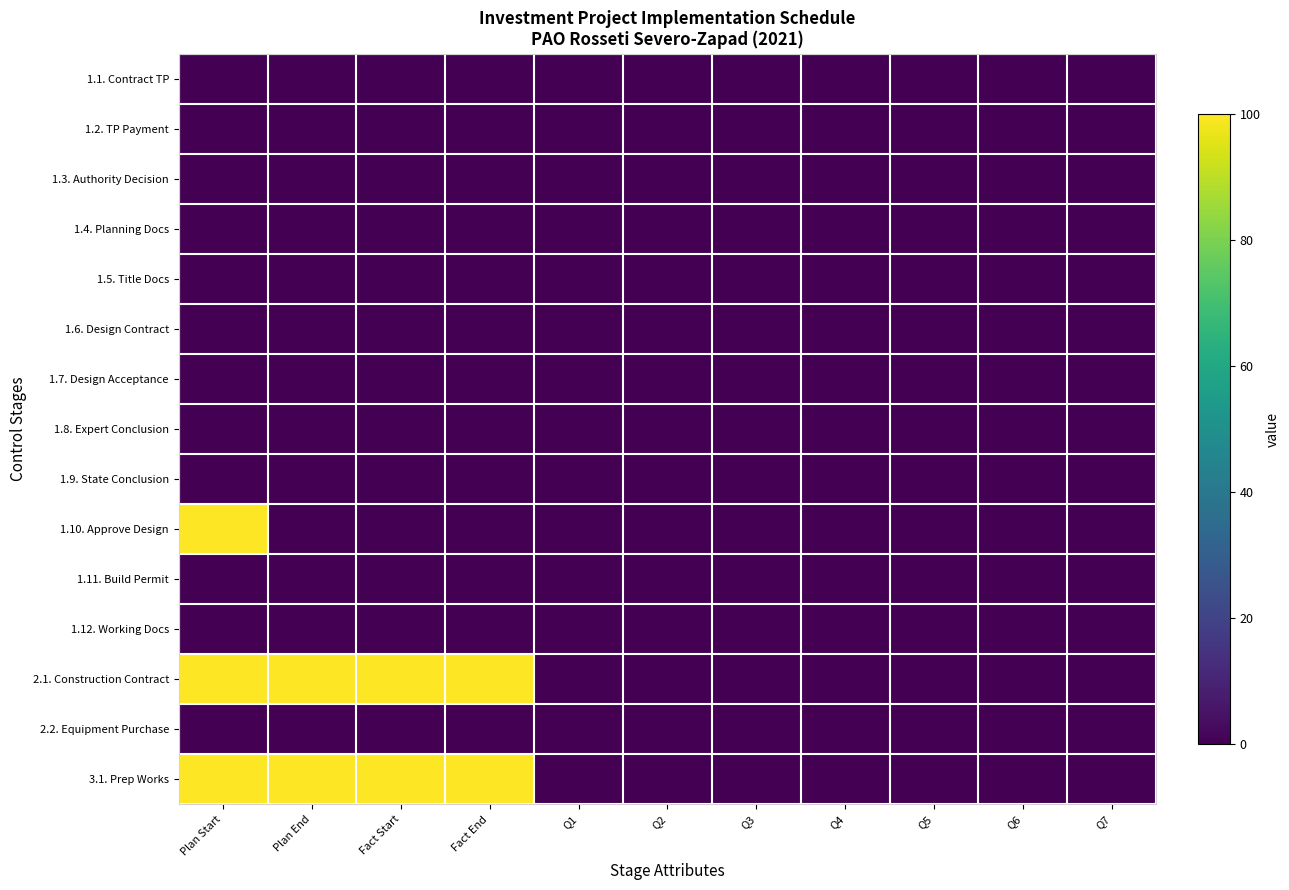

Which category has the lowest value across all series?

Plan Start